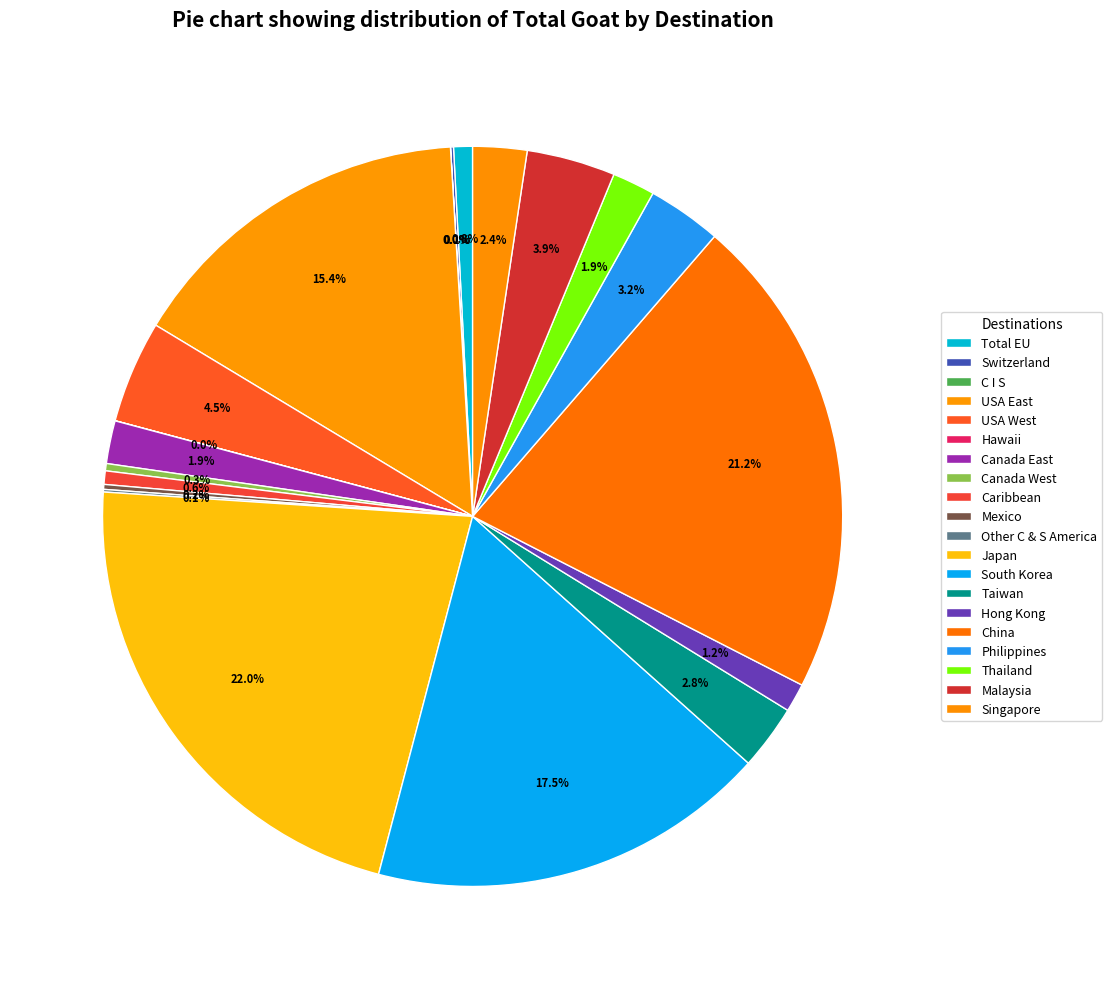

Which has a higher value, Singapore or Japan?

Japan